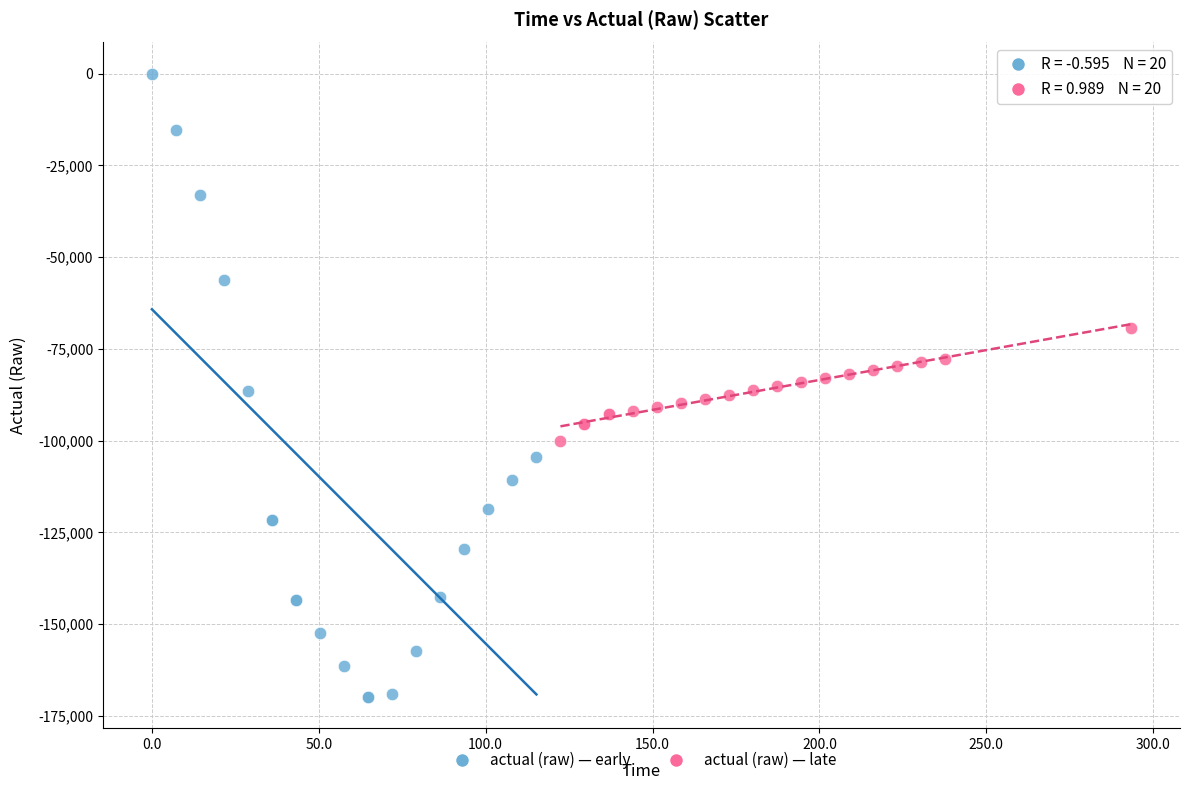

Which series has the widest spread of Y values?

actual (raw) — early